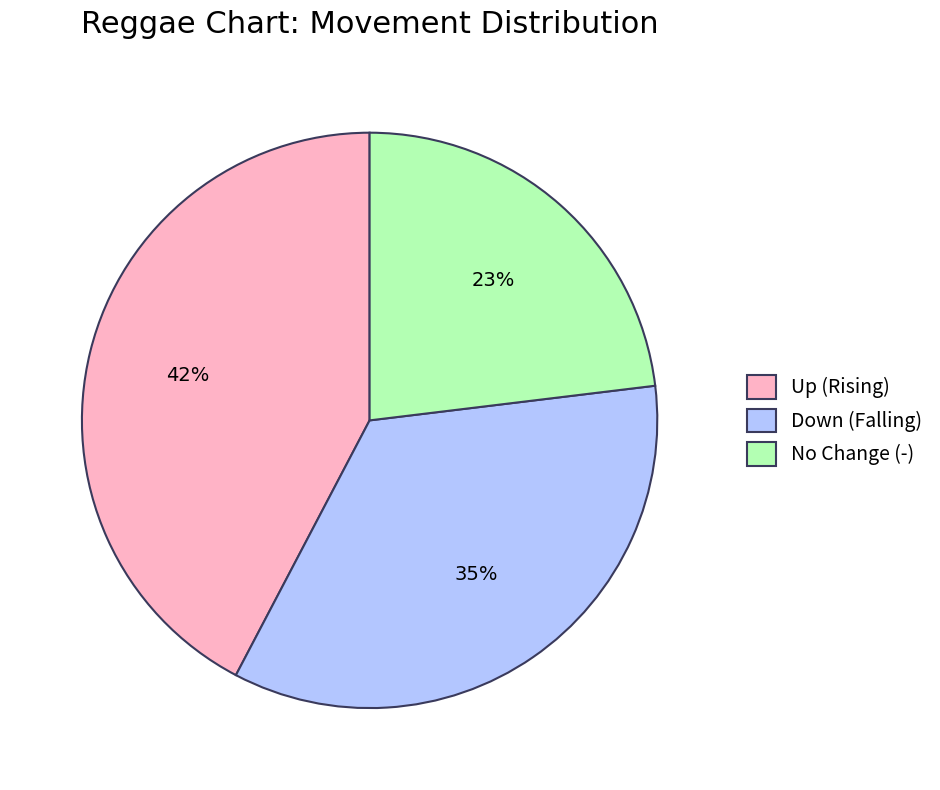

Between No Change (-) and Up (Rising), which is larger?

Up (Rising)